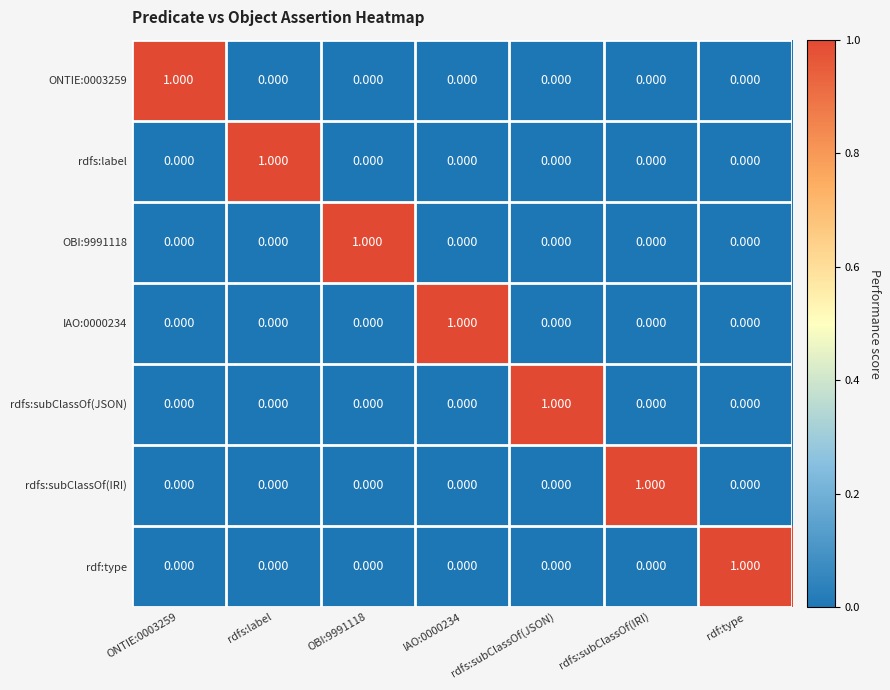

How many categories are shown in the chart?

7